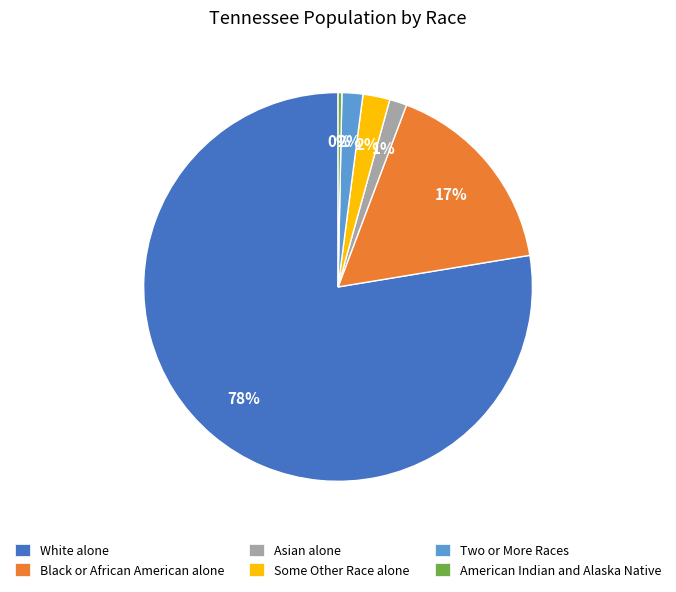

Which category accounts for the majority?

White alone